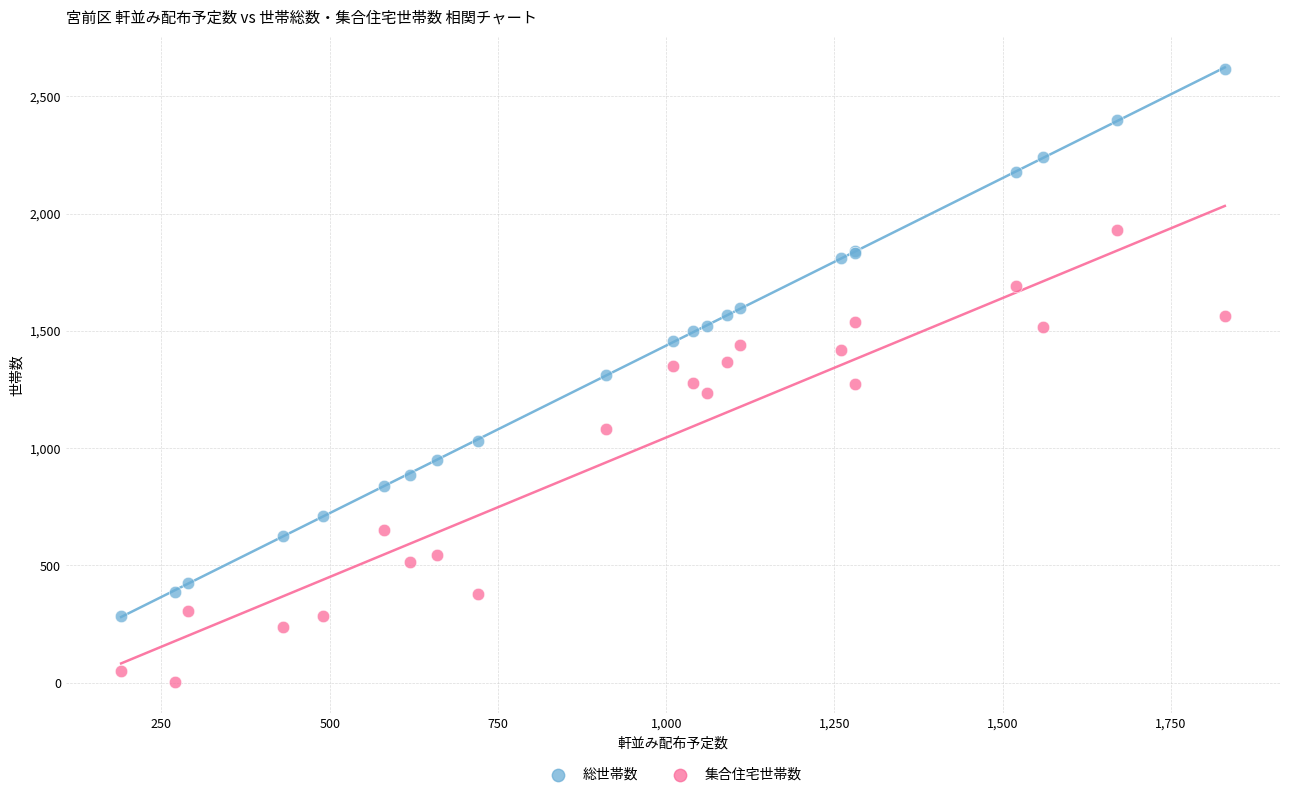

Which series has the largest Y range (max minus min)?

総世帯数